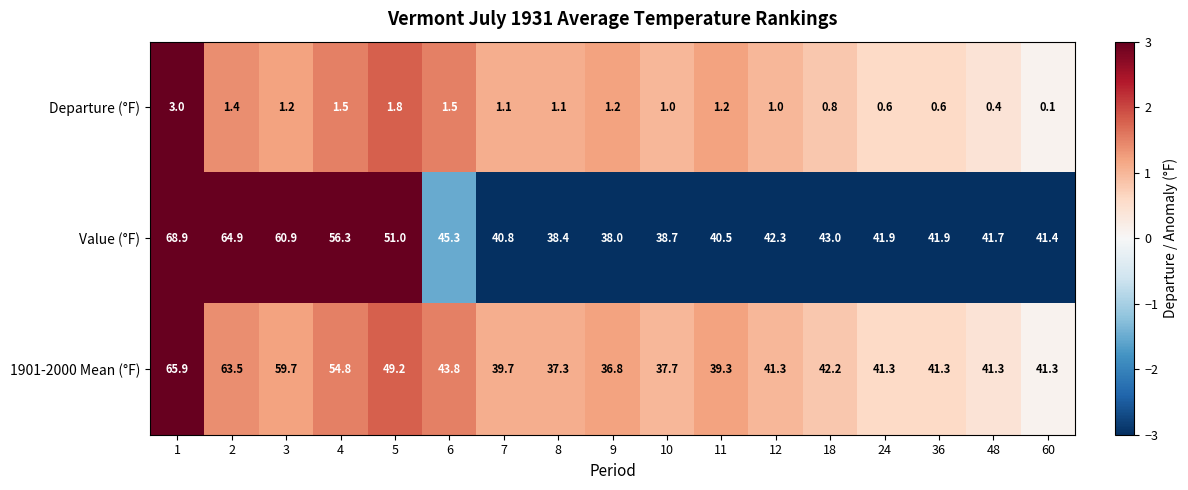

How many data points in Value (°F) are above 41?

12